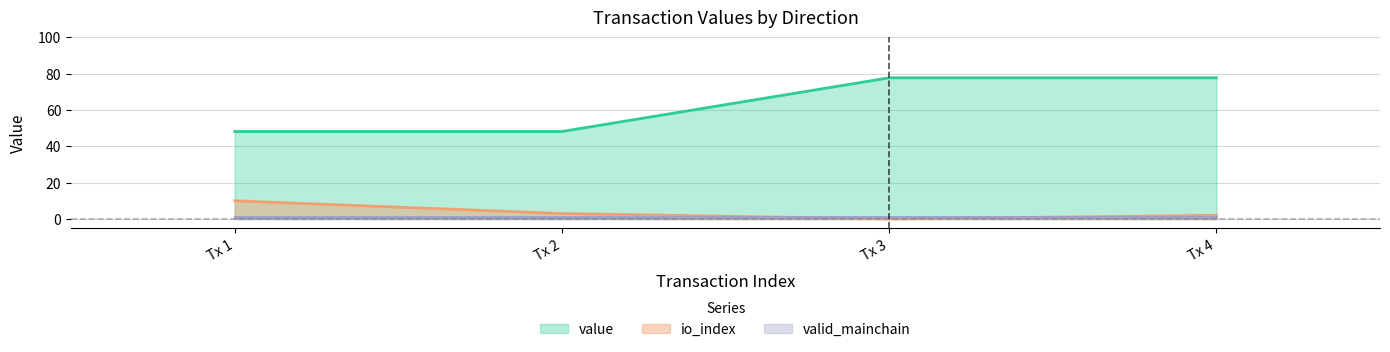

The value of value at Tx 1 is 23.7. True or false?

False